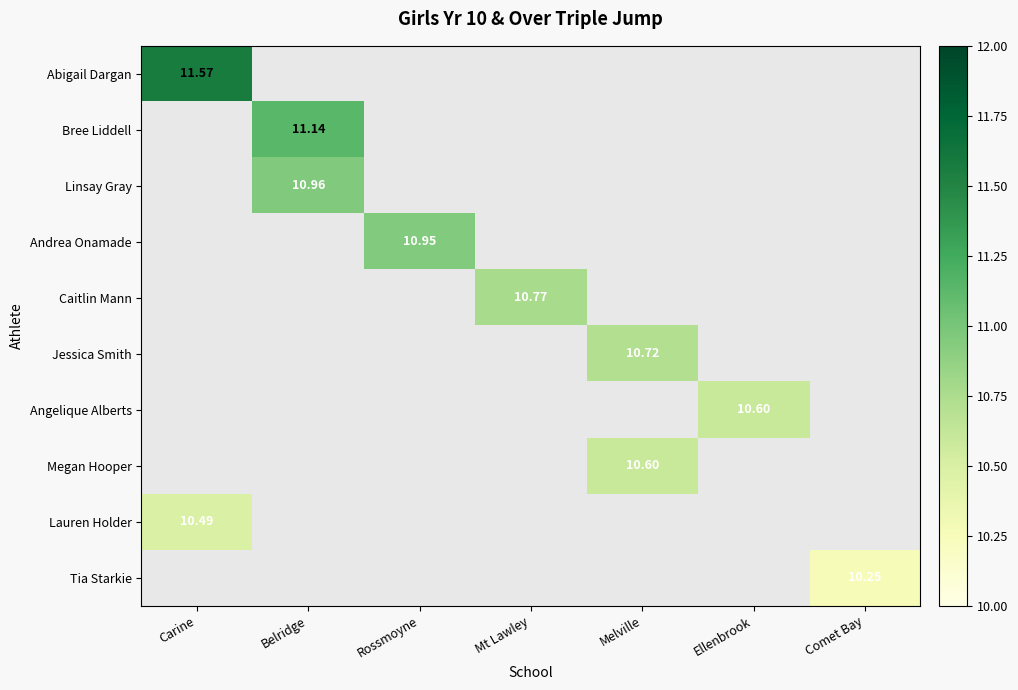

The value of Abigail Dargan at Carine is 7.6. True or false?

False